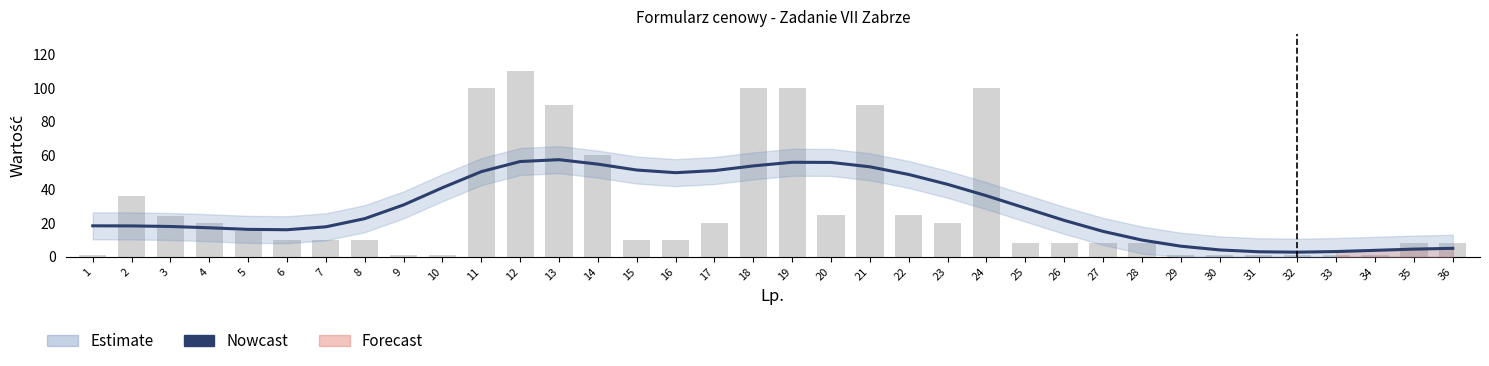

Reading right to left, what are all the values shown in this chart?

5.0	4.5	3.8	3.1	2.7	3.0	4.1	6.3	9.9	15.0	21.6	28.8	36.2	42.9	48.7	53.3	55.9	56.0	53.8	51.1	49.8	51.4	54.9	57.5	56.4	50.4	40.9	30.7	22.6	17.7	16.0	16.2	17.2	17.9	18.3	18.3